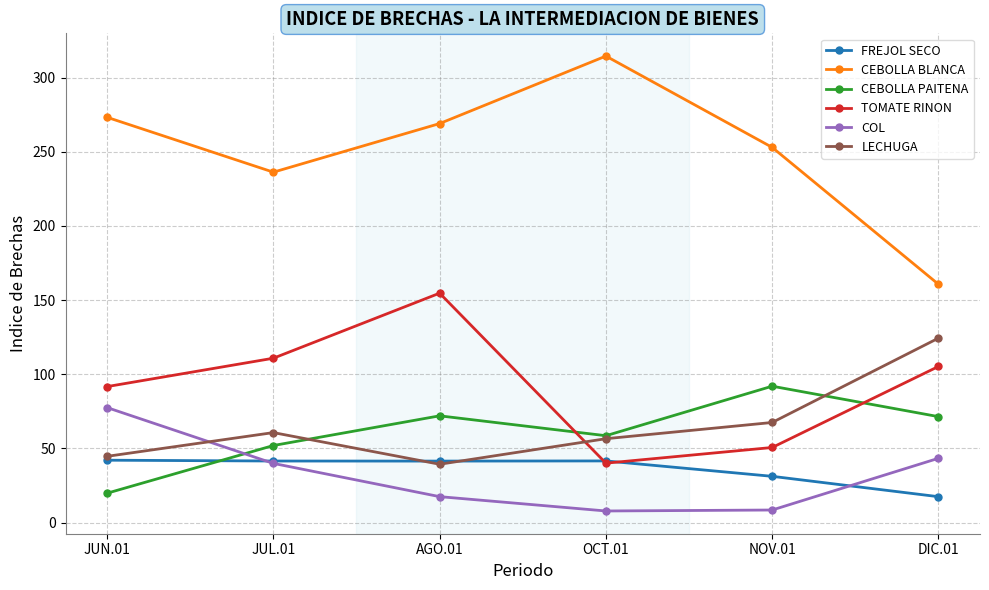

Rank the categories by CEBOLLA BLANCA value from highest to lowest.

OCT.01, JUN.01, AGO.01, NOV.01, JUL.01, DIC.01